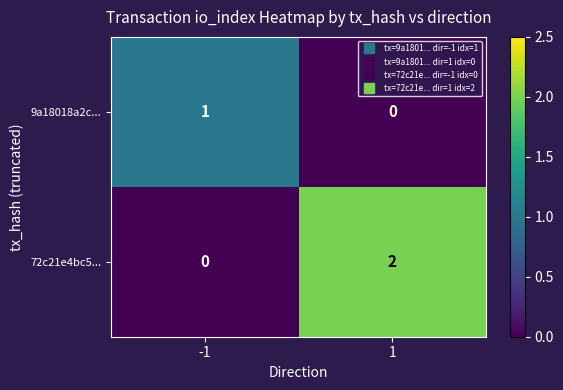

How many series are shown in this chart?

2